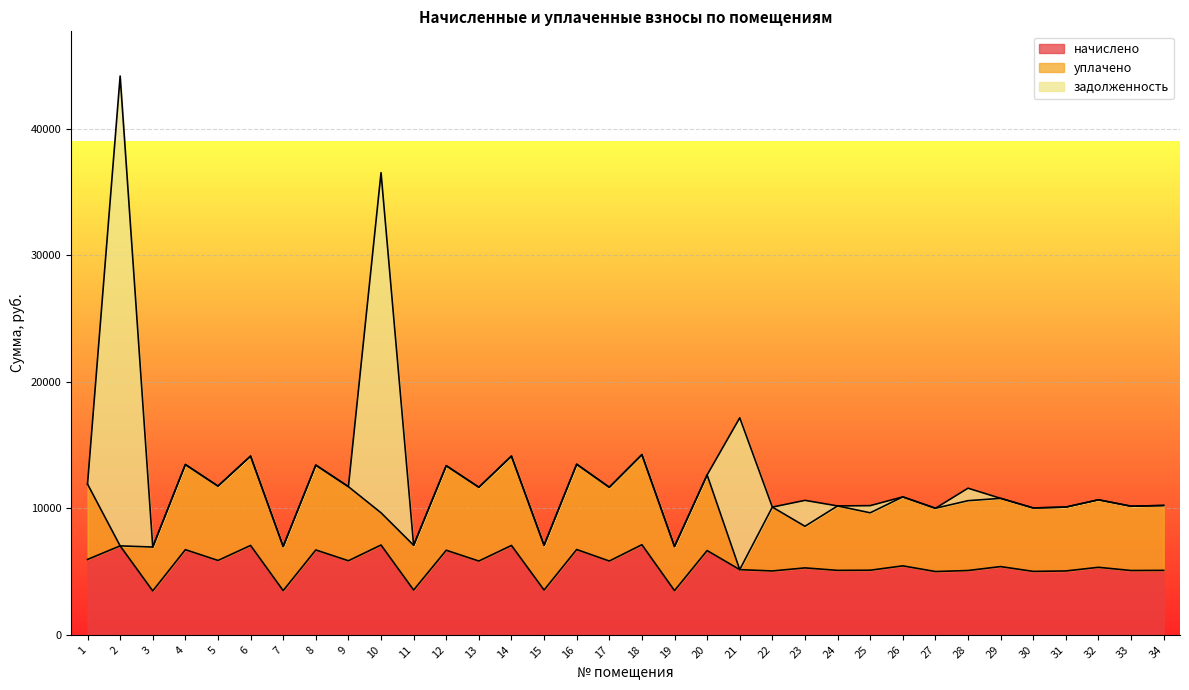

True or false: задолженность has a value of 14558.8 at 30.

False